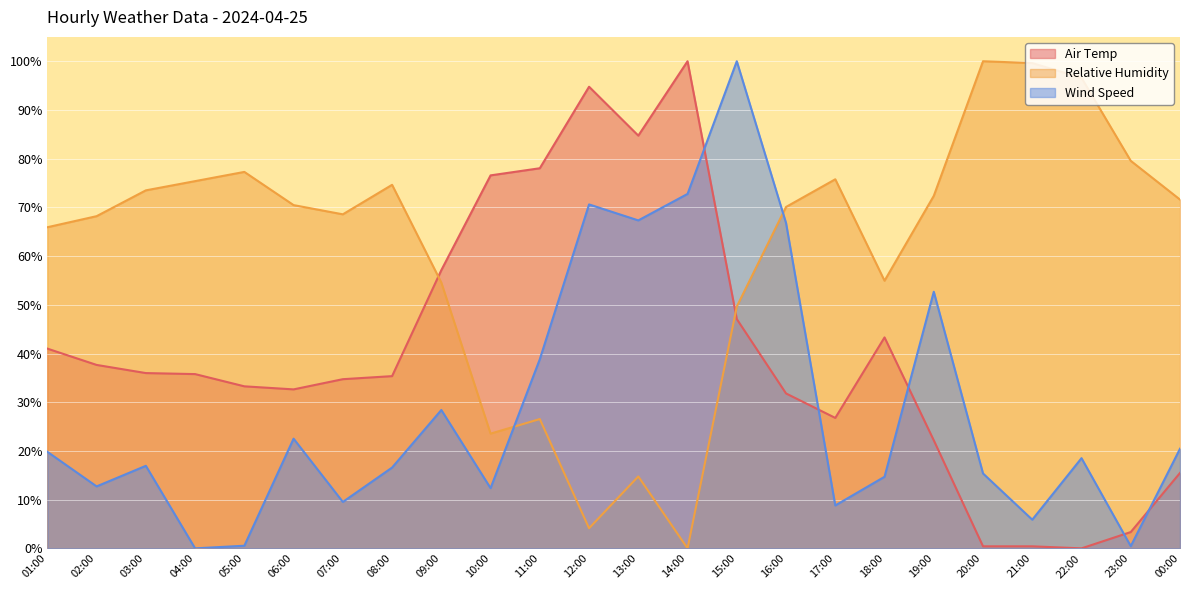

At how many categories does at least one series exceed 79?

8